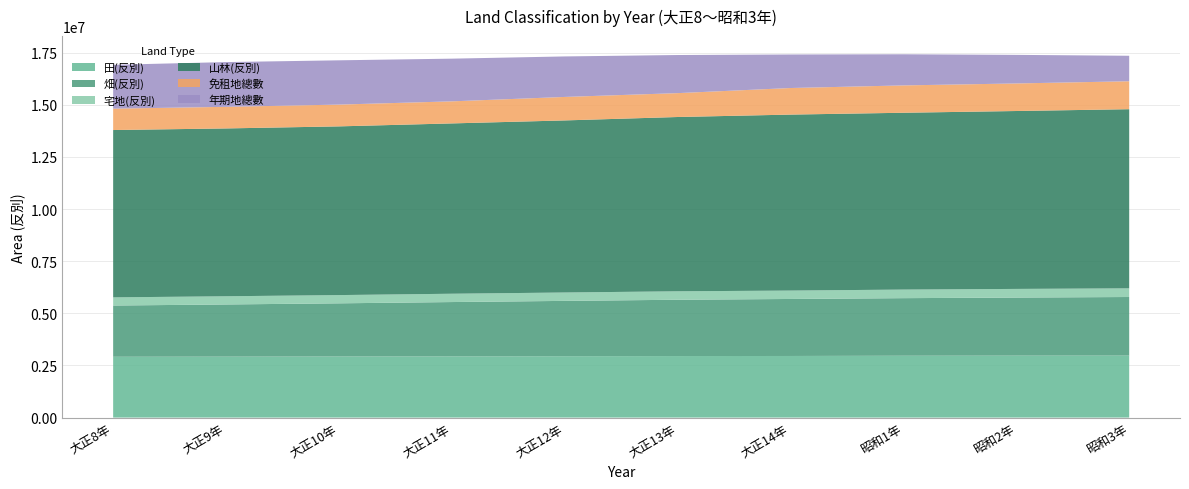

Reading right to left, what are all the values shown in this chart?

田(反別): 2973352	2971124	2966089	2954136	2950742	2943526	2935124	2929789	2922576	2916805
畑(反別): 2808771	2784482	2760752	2733701	2699978	2652519	2604964	2549193	2501785	2456899
宅地(反別): 415986	414552	411616	402407	405384	402083	398828	395393	393136	391079
山林(反別): 8590909	8531536	8479639	8439649	8358155	8252491	8168052	8090433	8048889	8024518
免租地總數: 1339749	1321683	1311481	1274714	1144981	1126192	1058034	1044376	1035691	1025490
年期地總數: 1222298	1370646	1493068	1607960	1827456	1942445	2047419	2123807	2145759	2102311